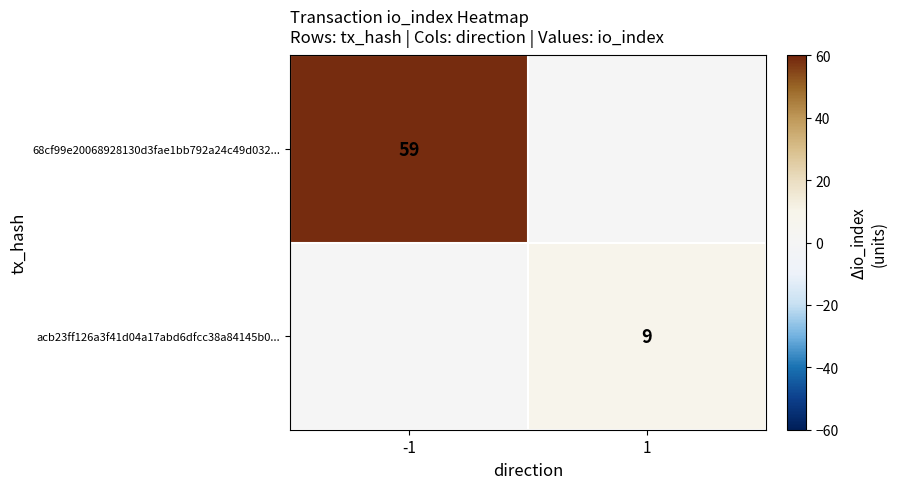

The acb23ff126a3f41d04a17abd6dfcc38a84145b0... series shows 9 at 1. True or false?

True